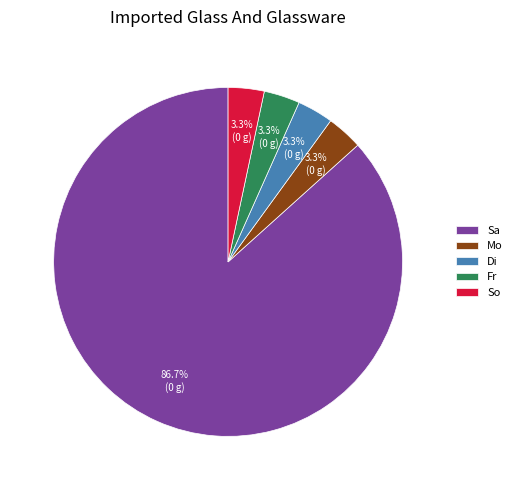

What is the largest slice in the pie chart?

Sa